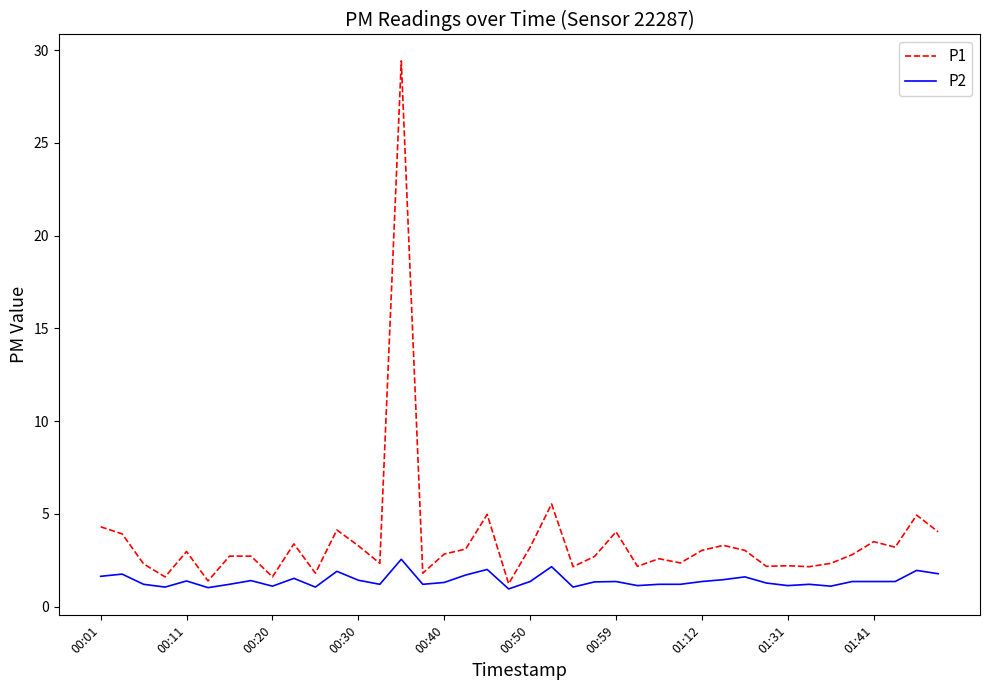

Which series has the largest total across all categories?

P1